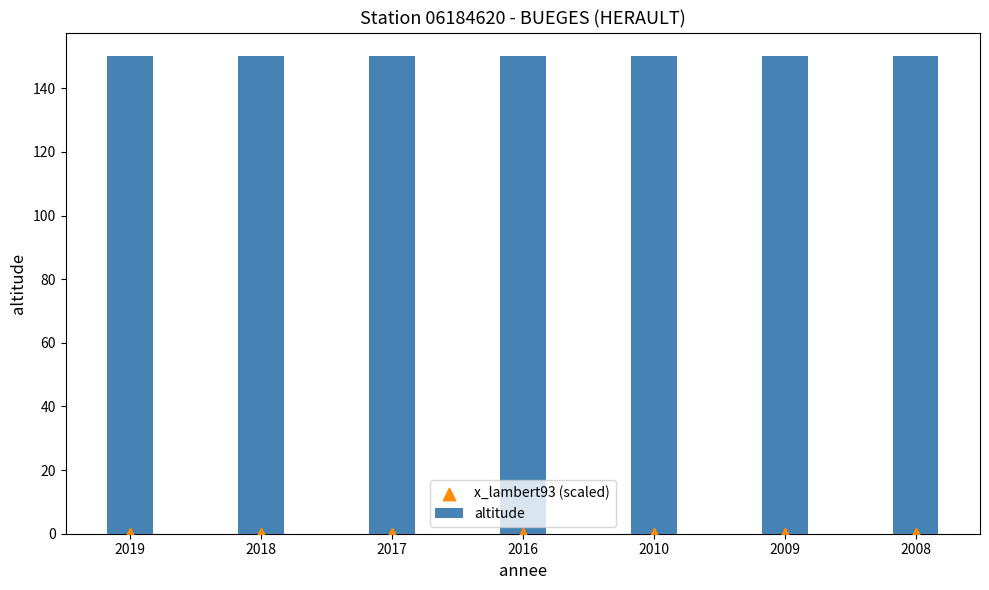

At how many categories does at least one series exceed 122?

7